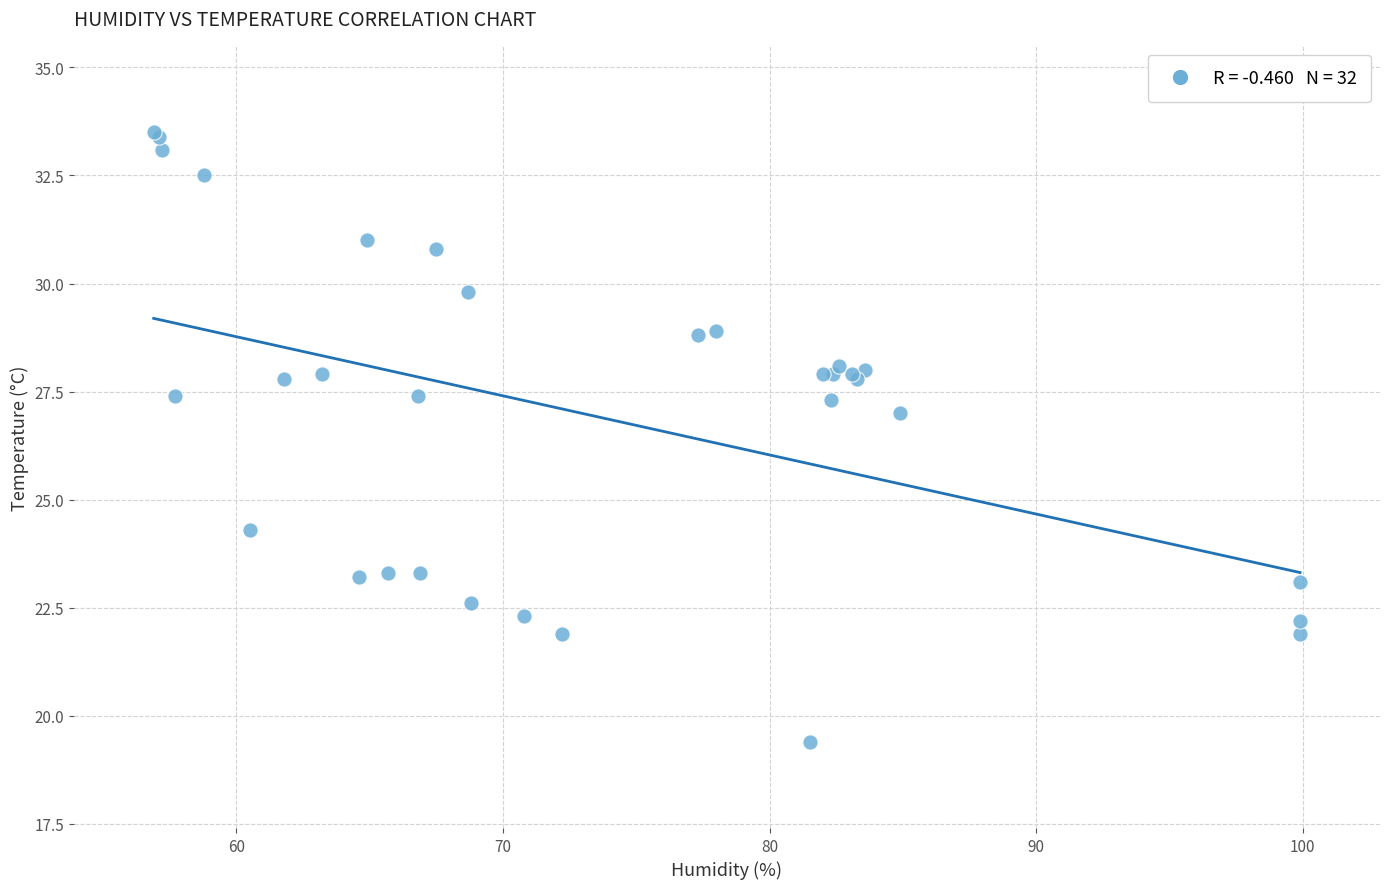

What Y value in the scatter plot is closest to 26?

27.0